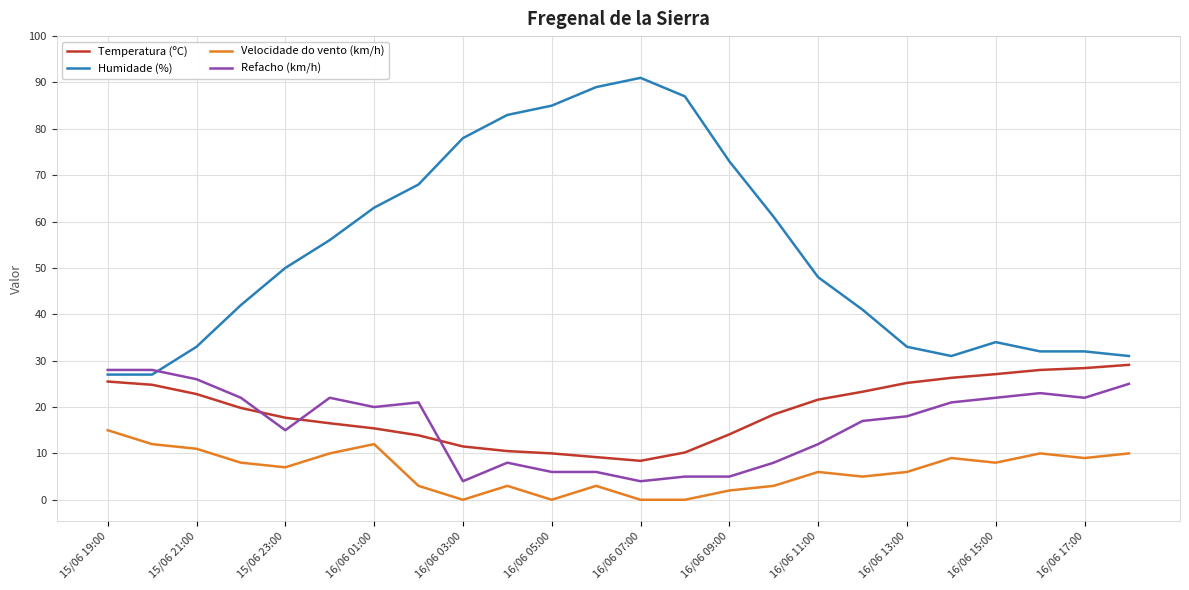

True or false: Temperatura (ºC) and Velocidade do vento (km/h) intersect in this chart.

False